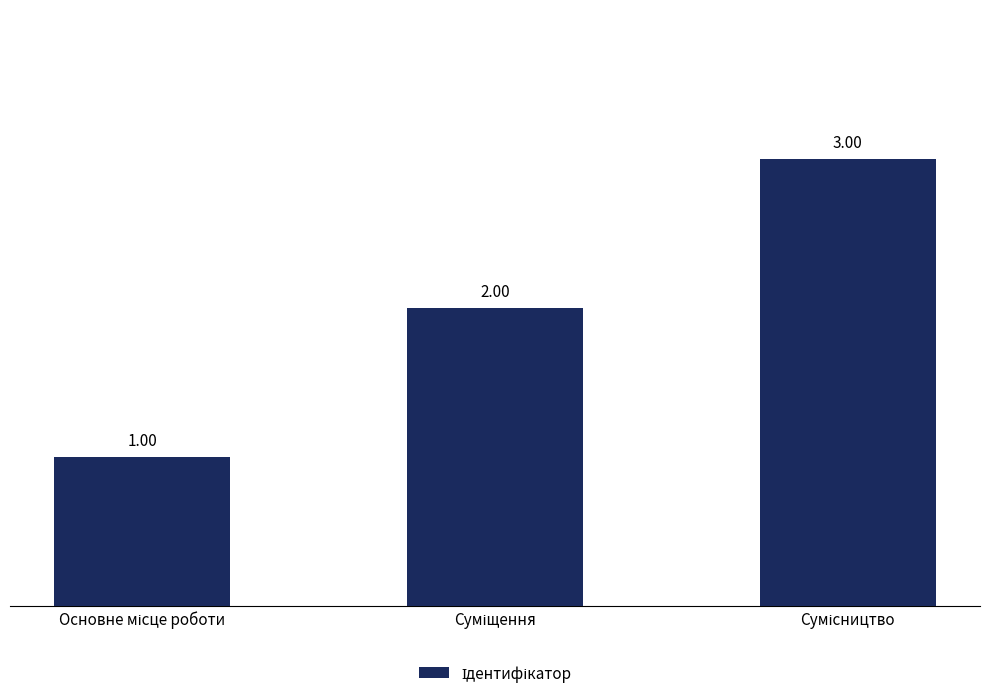

What is the sum of all values?

6